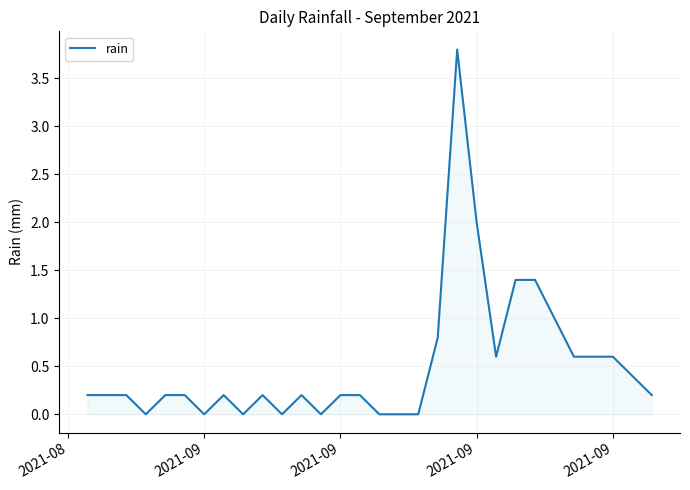

What is the maximum value shown in the chart?

3.8